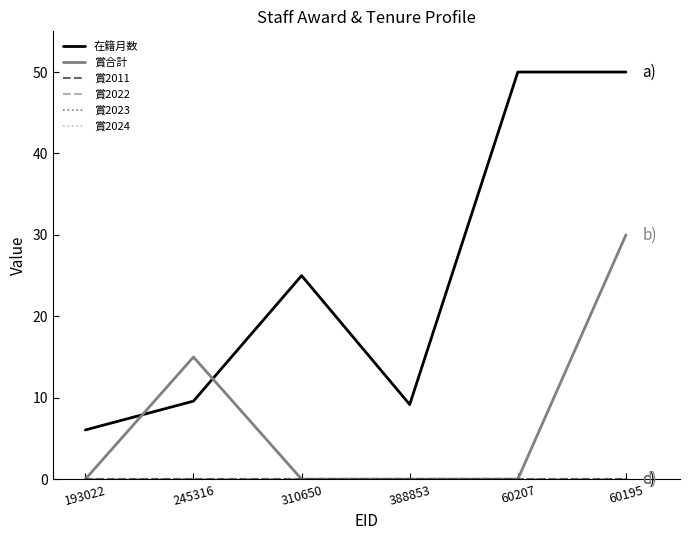

Which series has the largest range (max minus min)?

在籍月数